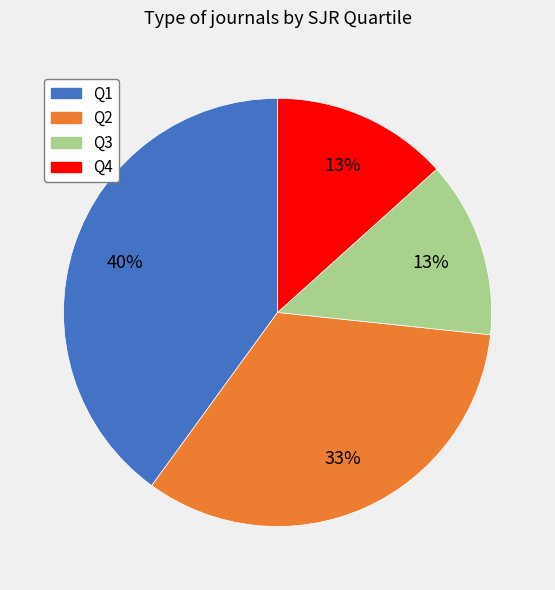

Count the number of slices in the pie.

4